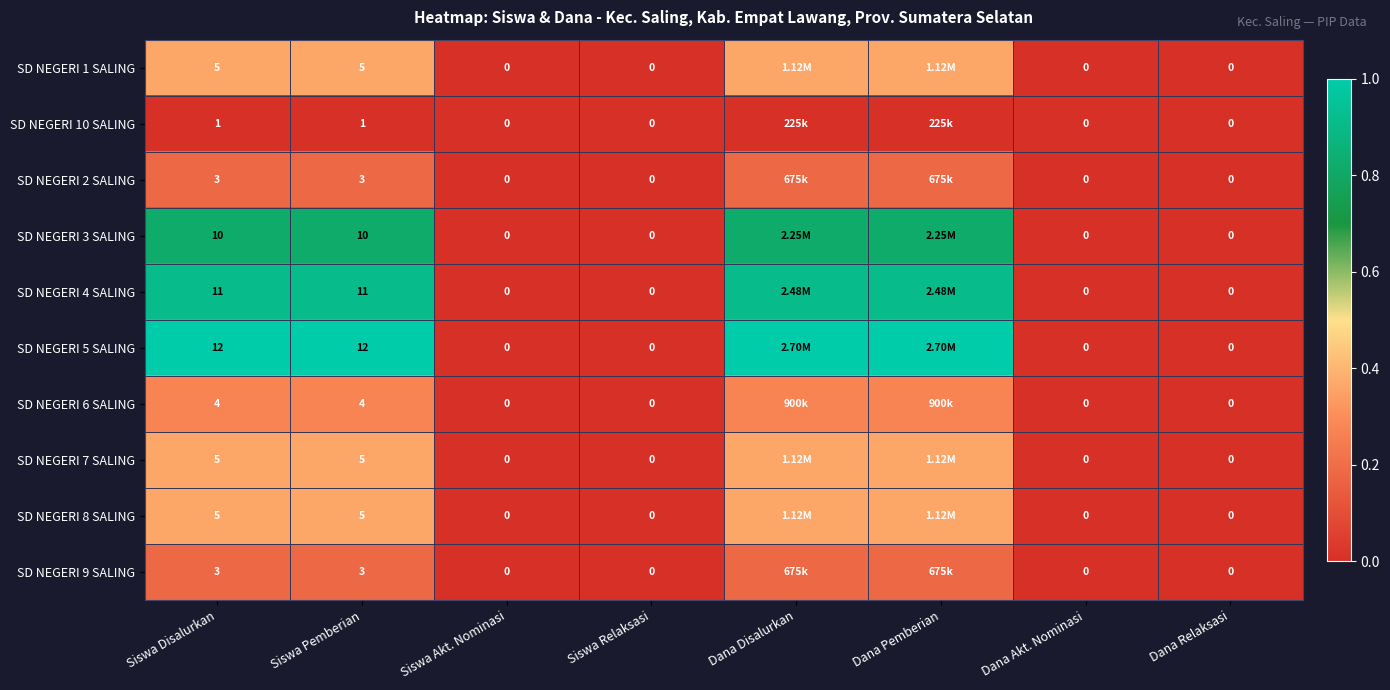

Which series has the largest total across all categories?

SD NEGERI 5 SALING